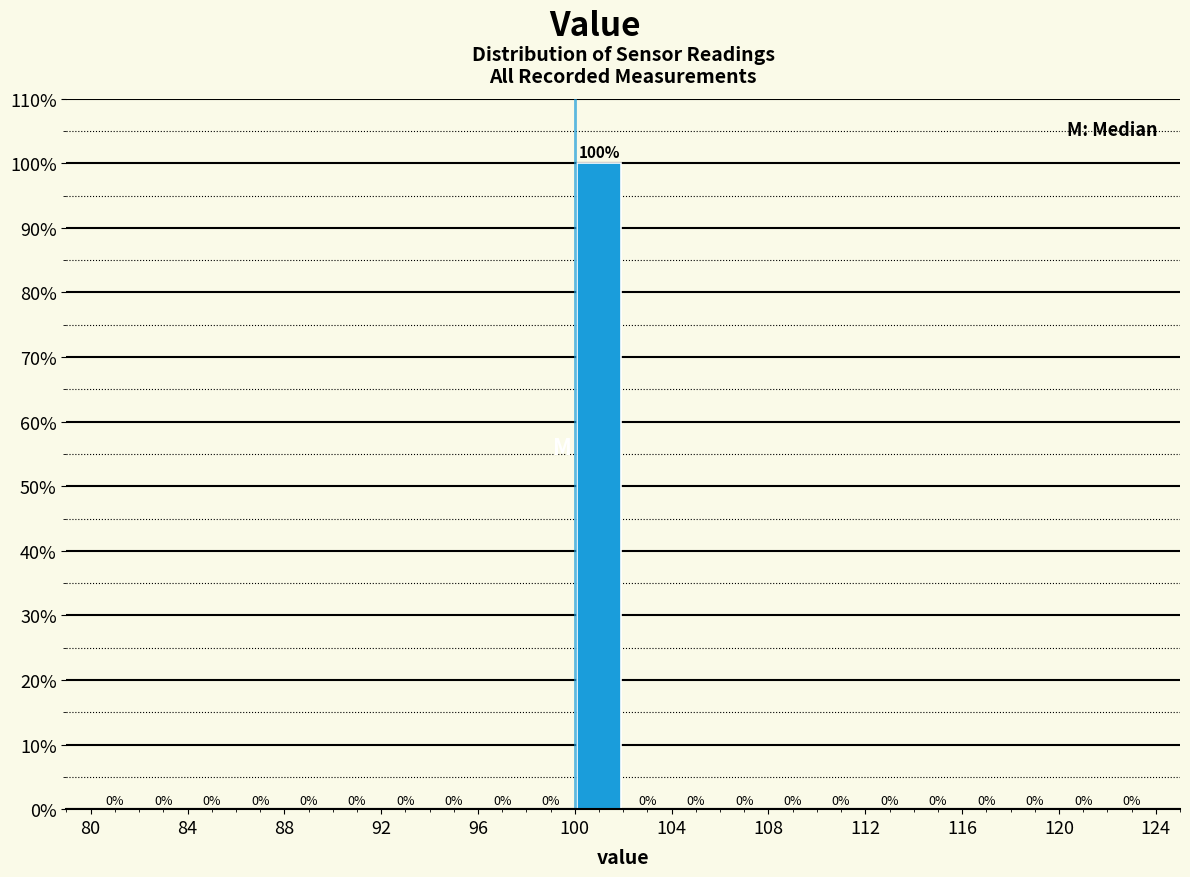

What is the height of the bar covering 100 to 102 on the x-axis?

100